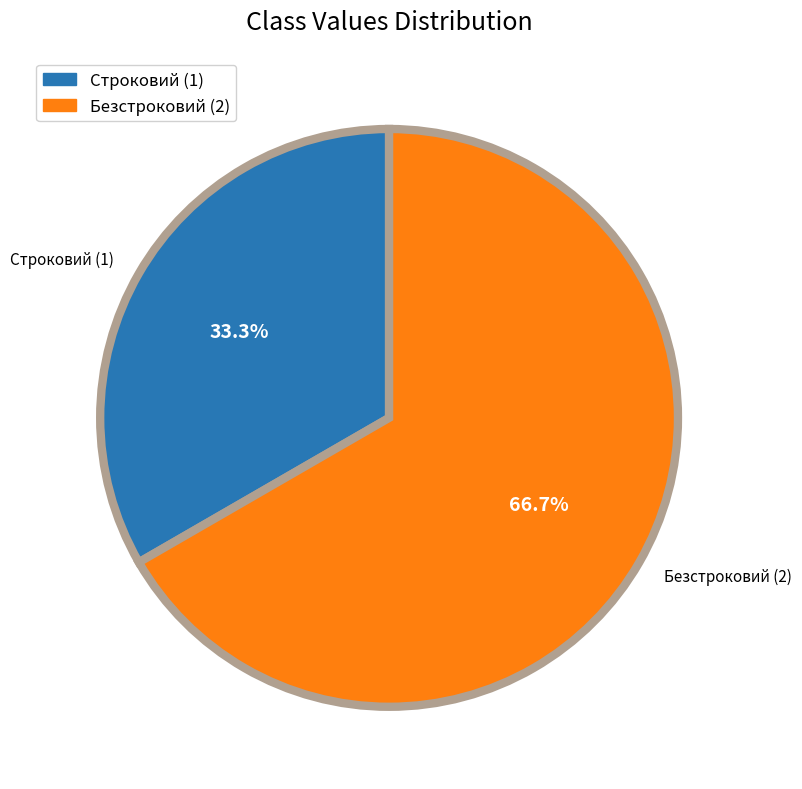

Between Строковий (1) and Безстроковий (2), which is larger?

Безстроковий (2)